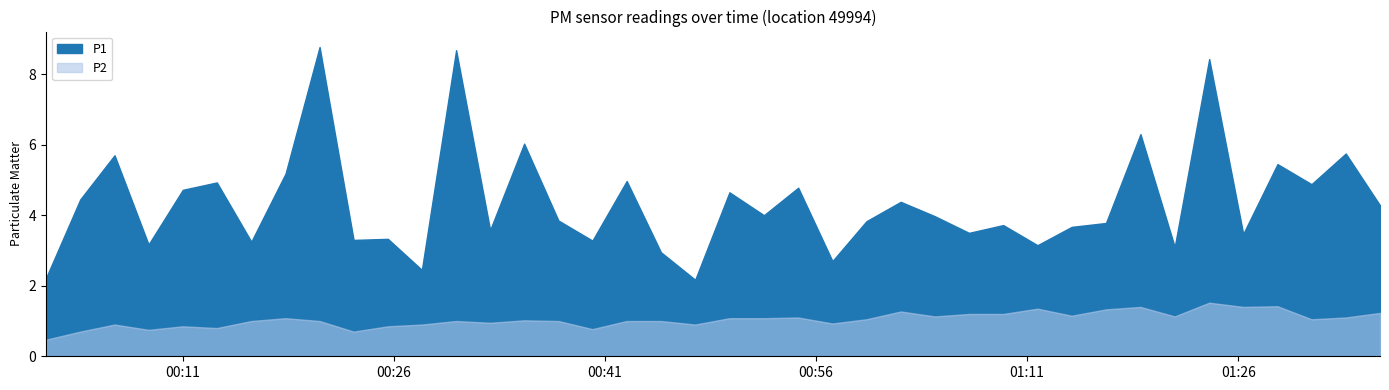

The P2 series shows 1.1 at 2023-04-24T01:04:27. True or false?

True